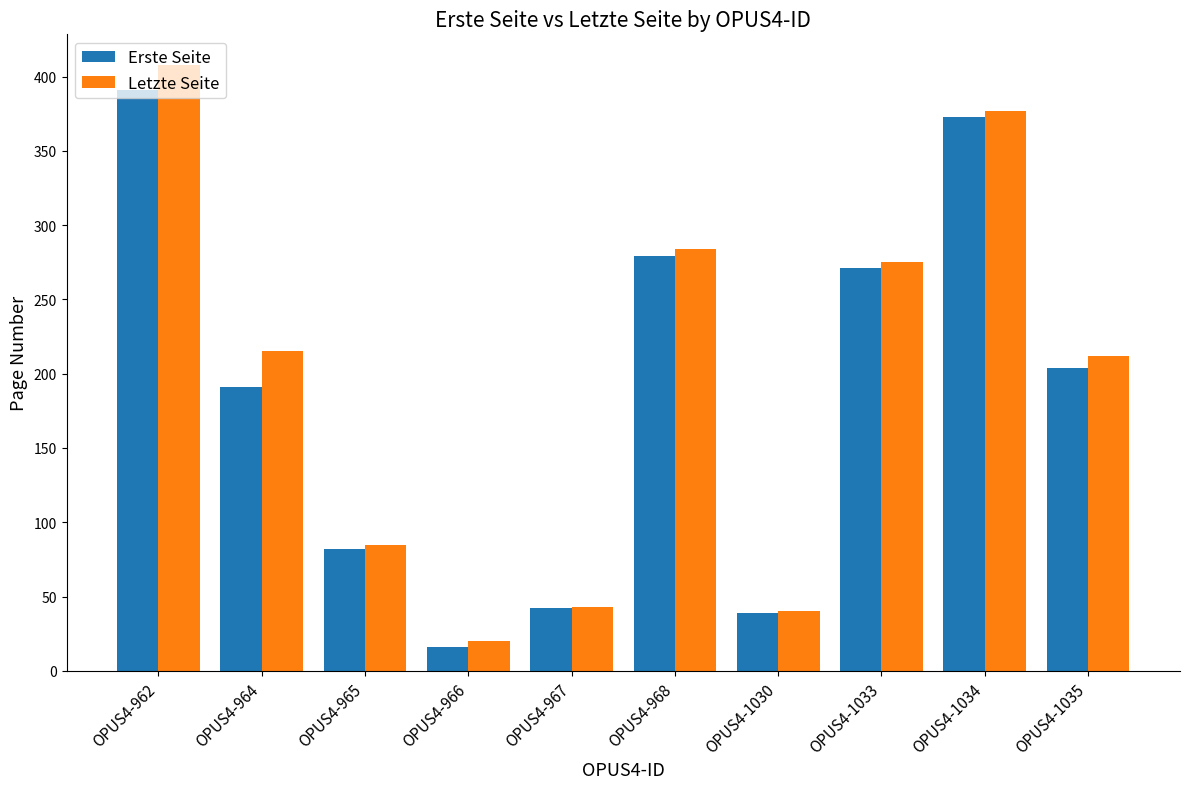

Read the Letzte Seite value at OPUS4-1035, to the nearest 50.

200